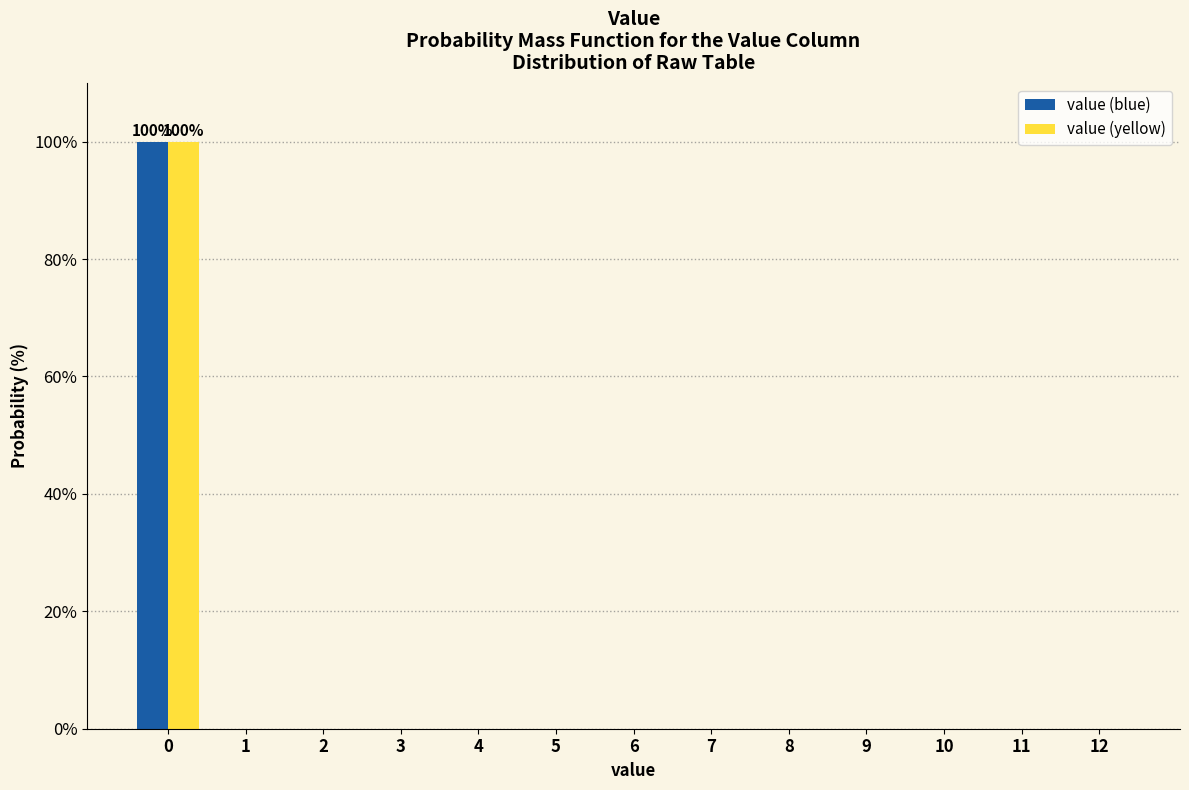

Reading left to right, transcribe all the data shown in this chart.

value (blue): 0=100	1=0	2=0	3=0	4=0	5=0	6=0	7=0	8=0	9=0	10=0	11=0	12=0
value (yellow): 0=100	1=0	2=0	3=0	4=0	5=0	6=0	7=0	8=0	9=0	10=0	11=0	12=0